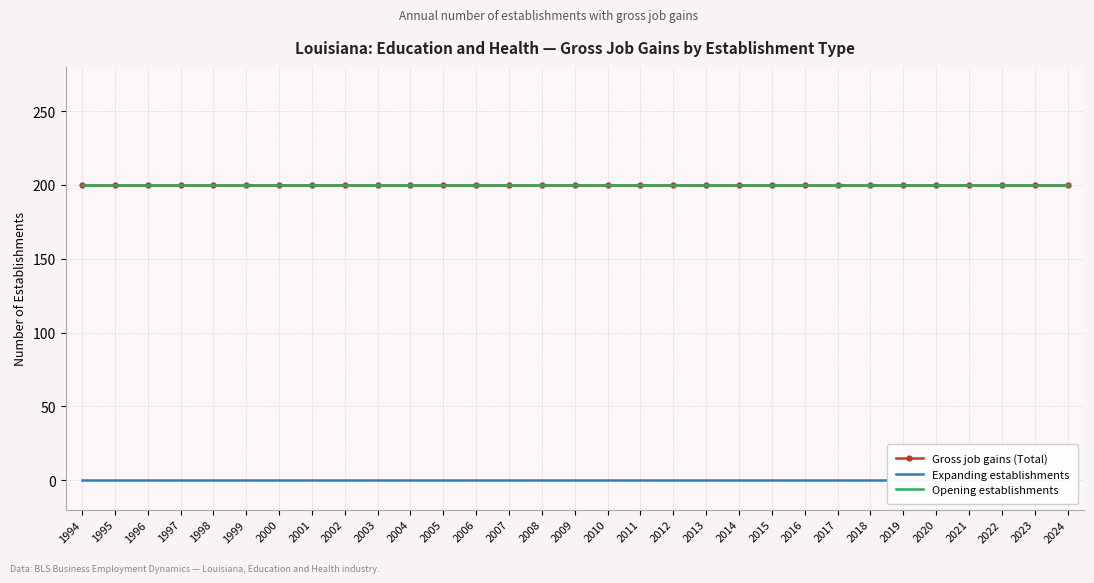

Between 1995 and 2006, which series saw the biggest shift?

Gross job gains (Total)